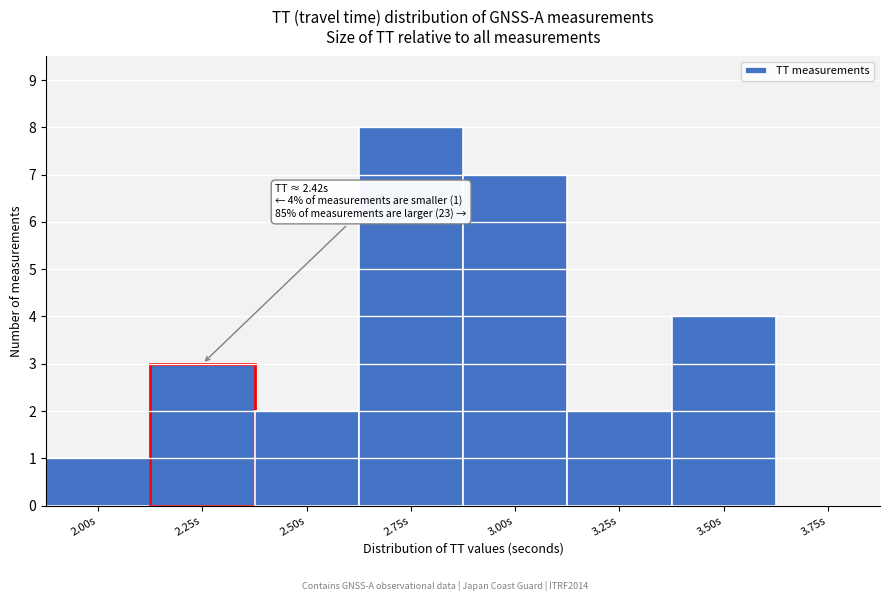

Reading left to right, list all the values displayed in this chart.

2.00s=1	2.25s=3	2.50s=2	2.75s=8	3.00s=7	3.25s=2	3.50s=4	3.75s=0